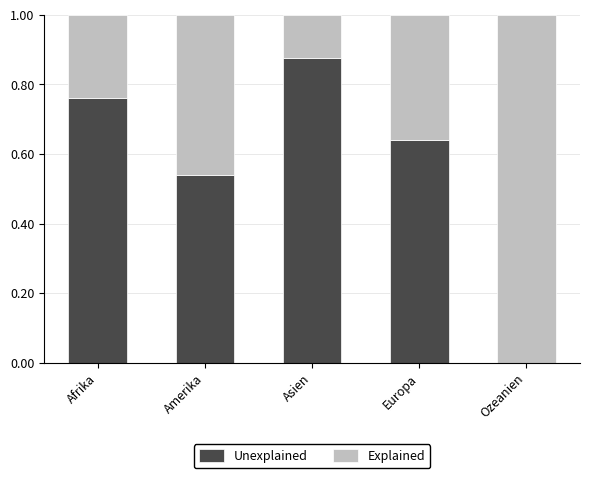

What are all the series names shown in the legend?

Unexplained, Explained